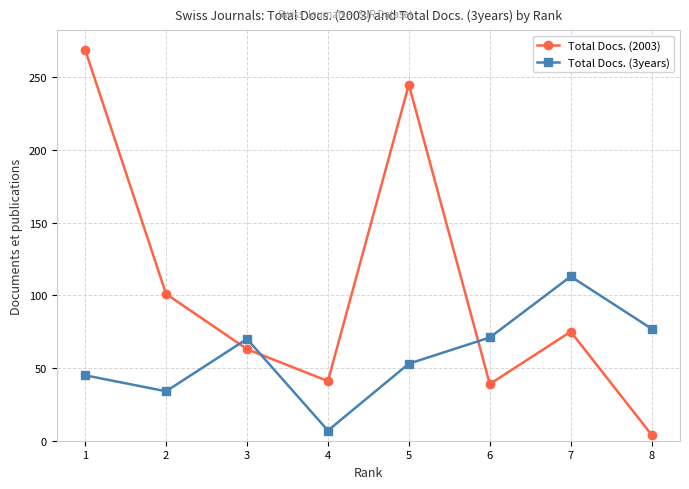

What is the sum of all Total Docs. (2003) values?

837